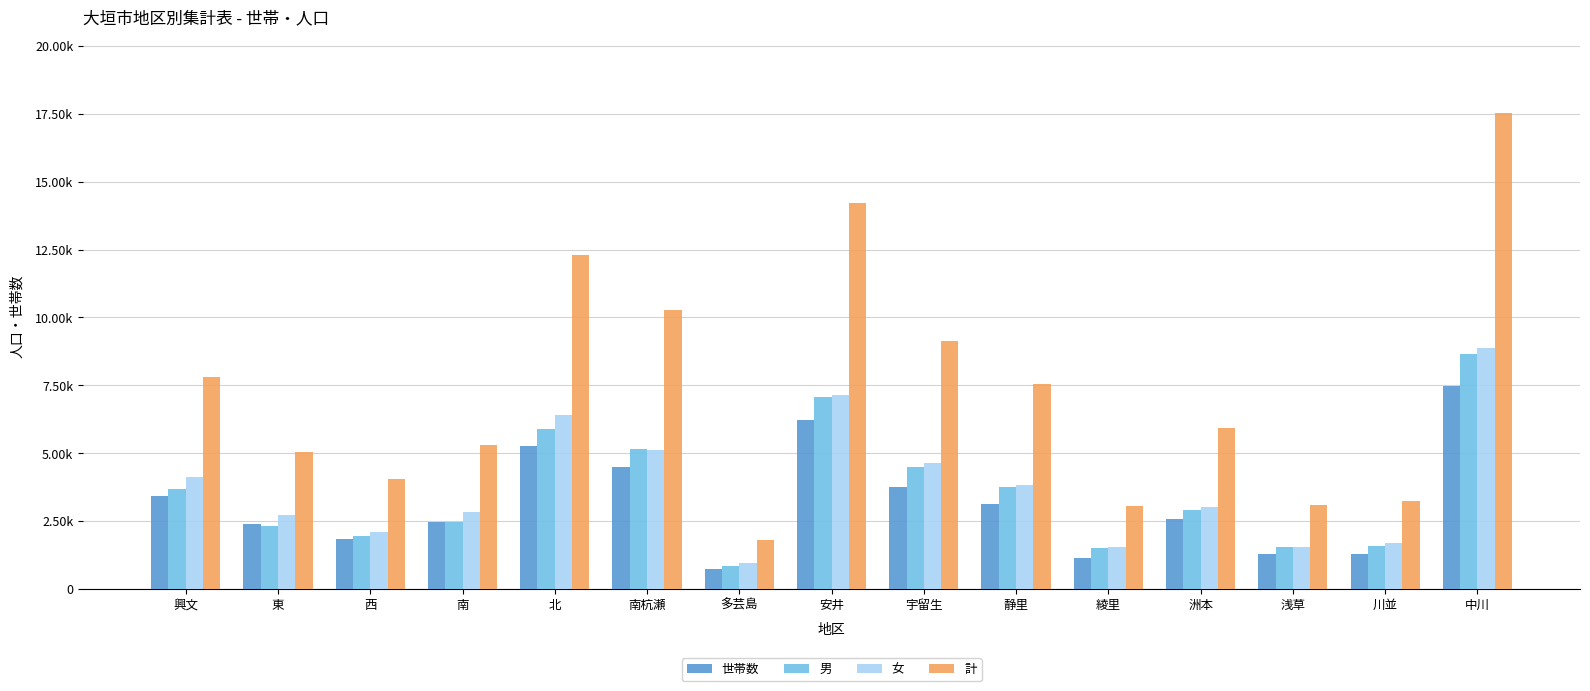

True or false: 男 has a value of 1579 at 川並.

True